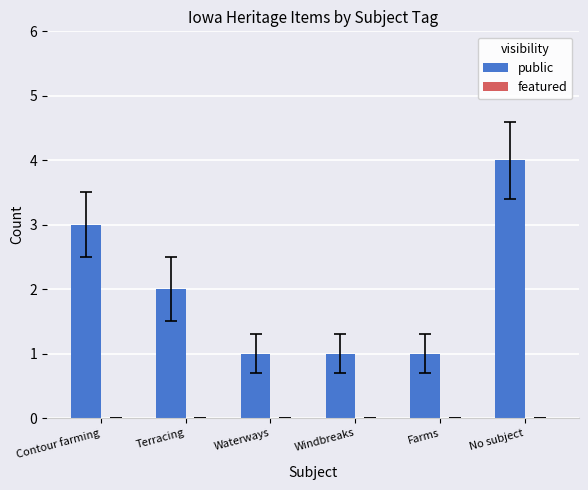

What is the label of the 4th bar from the left?

Windbreaks